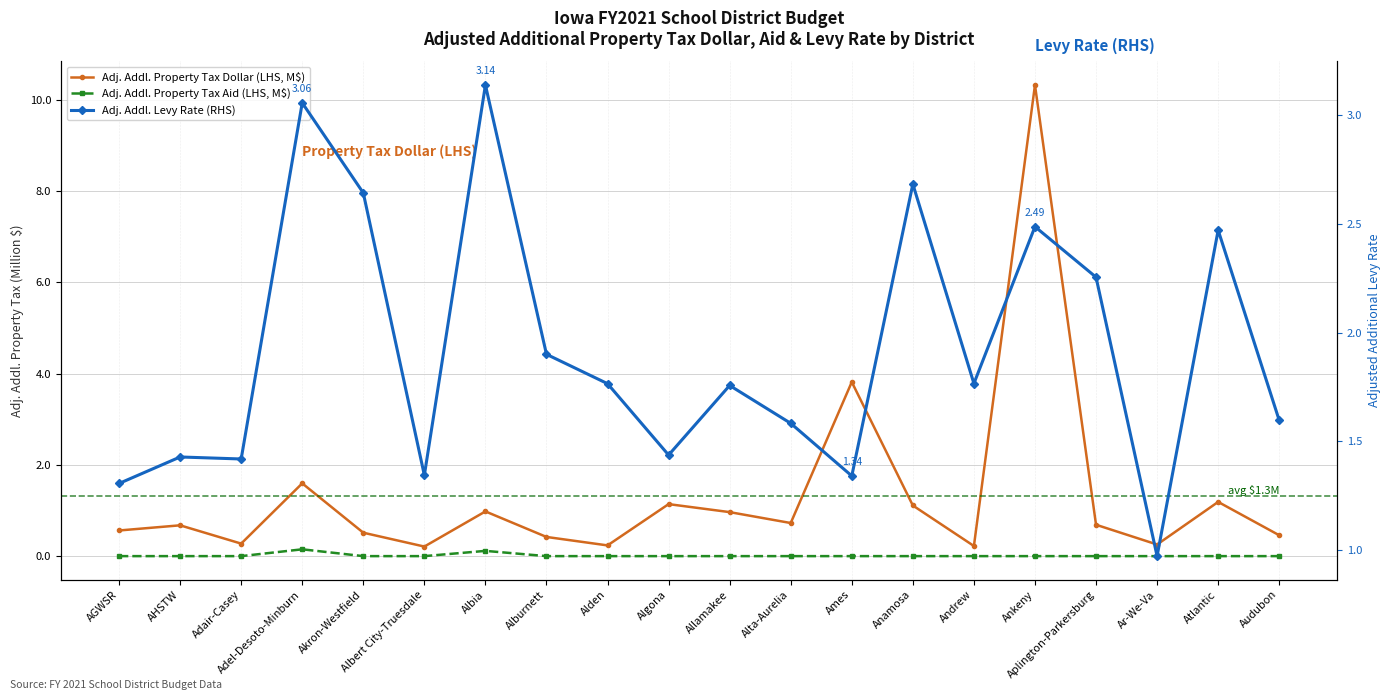

At which category is the sum across all series the highest?

Ankeny